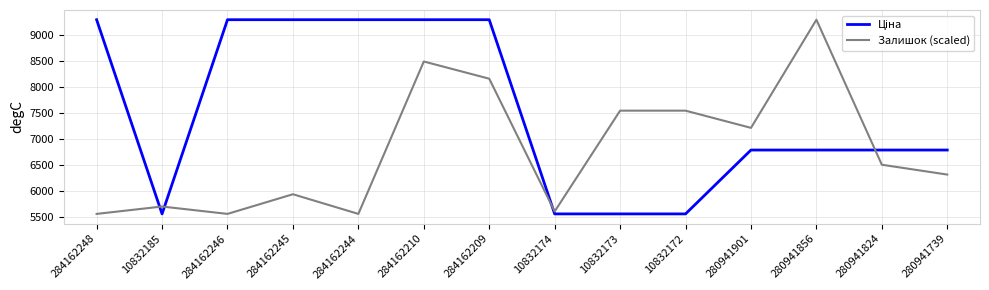

What is the total value across all series at 280941739?

13103.0